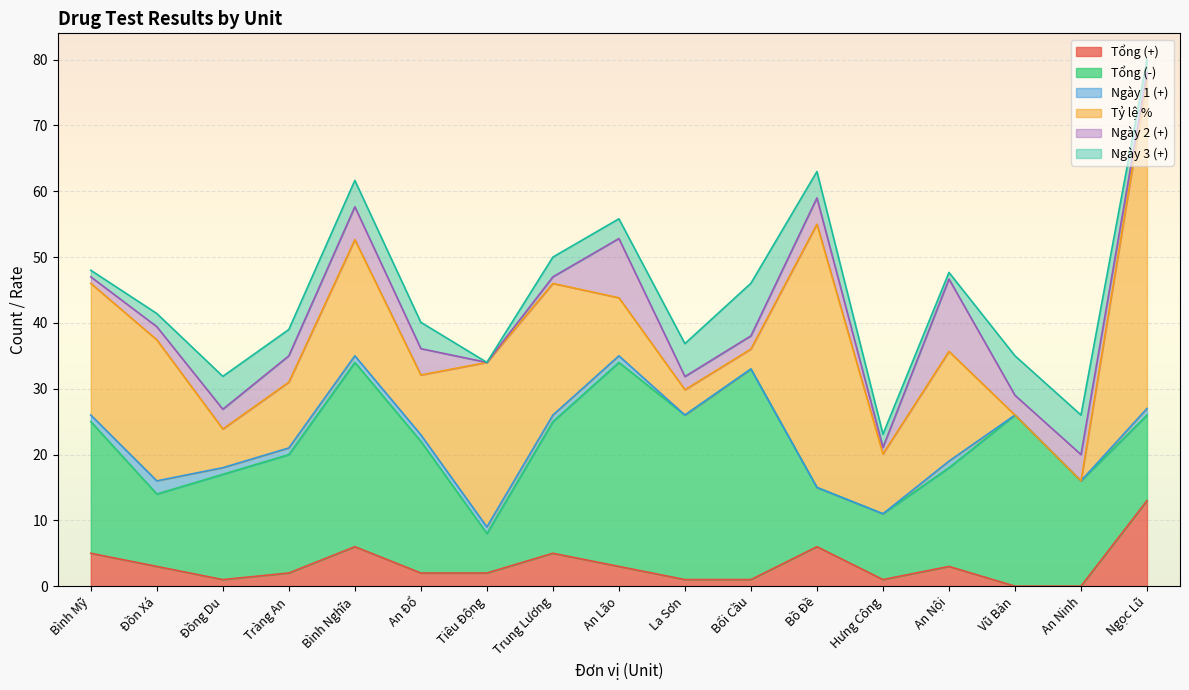

What position from the left is Đồn Xá?

2